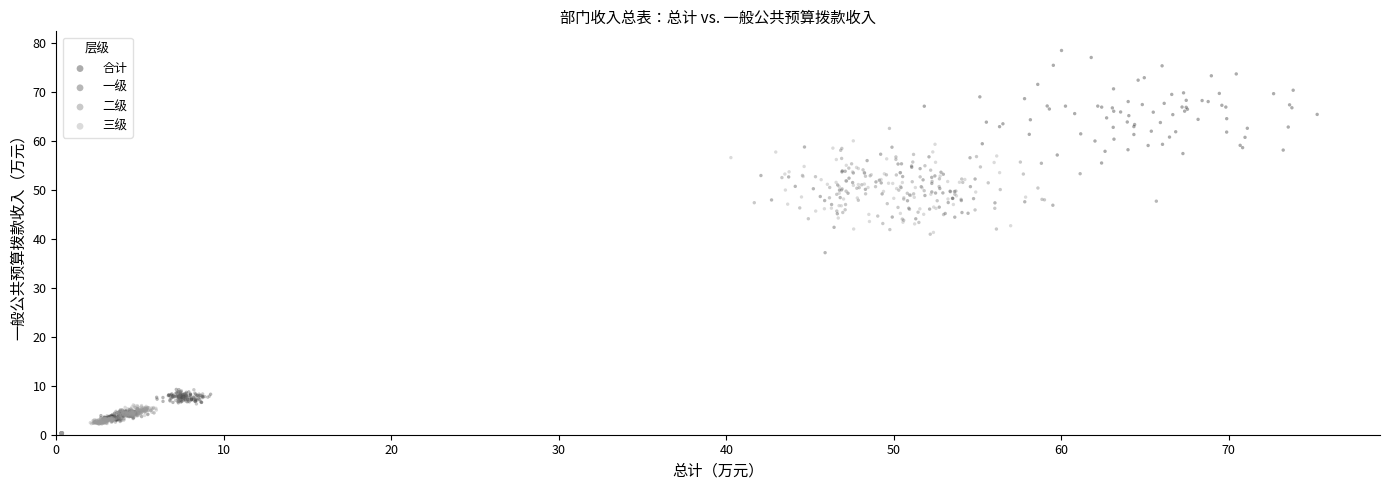

Which series reaches the maximum Y coordinate?

合计